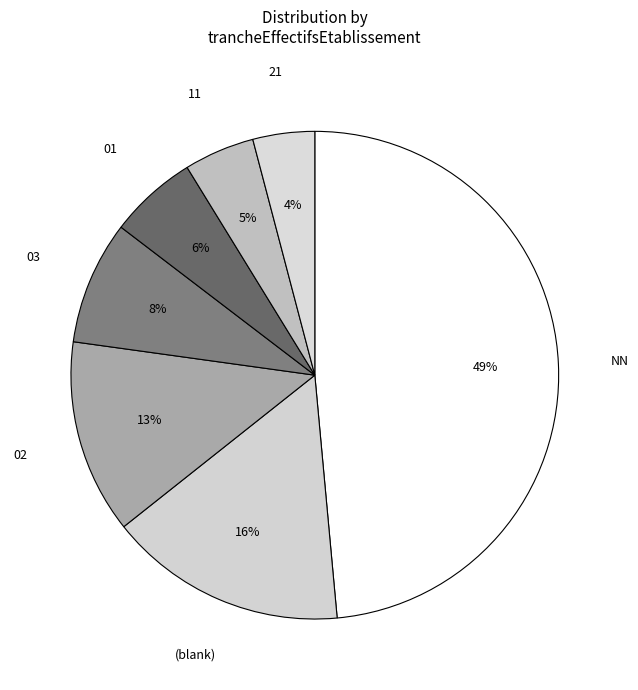

Between 11 and 01, which is larger?

01